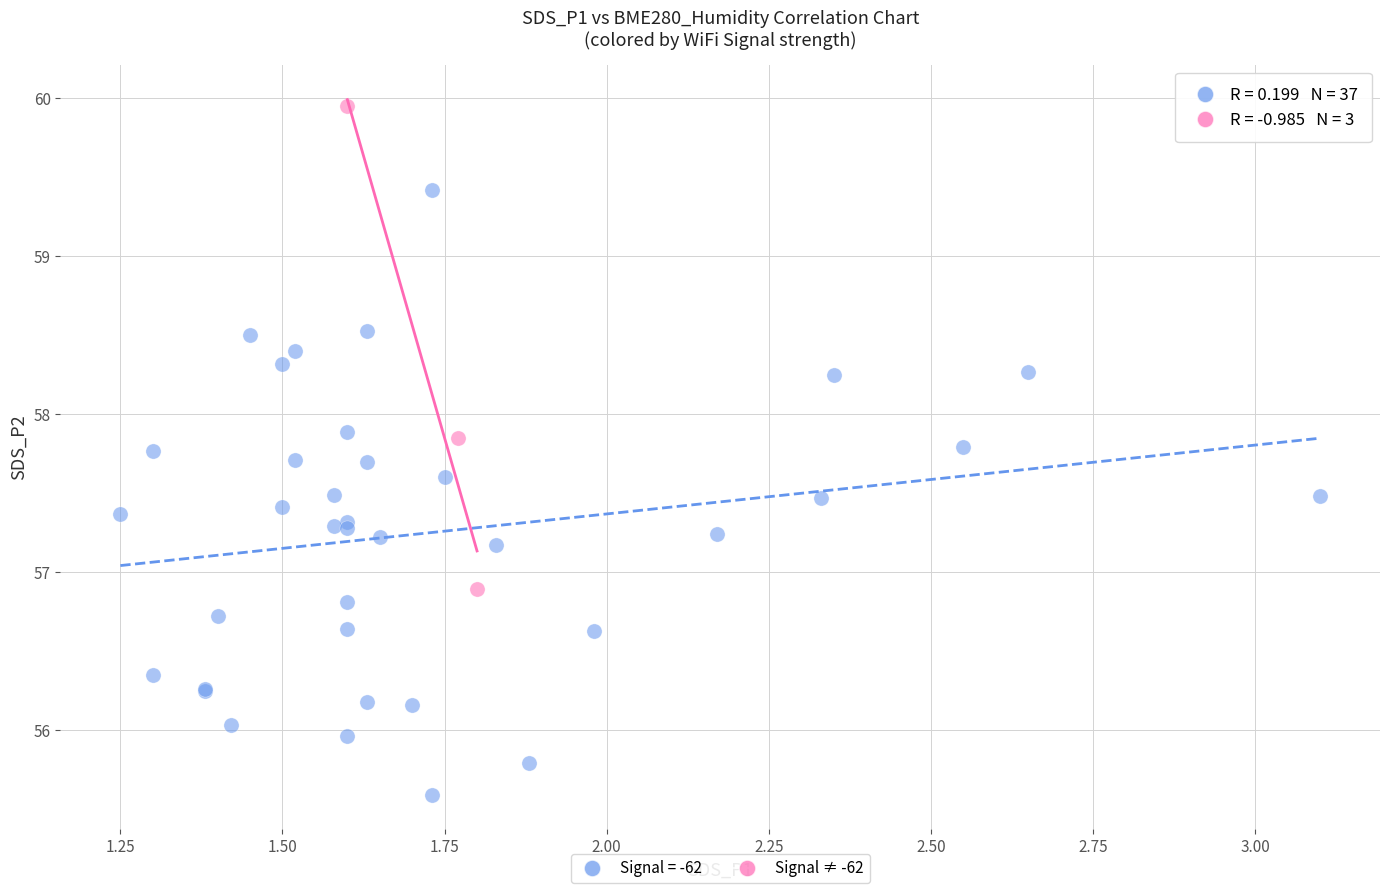

Which series contains the highest Y value?

Signal ≠ -62